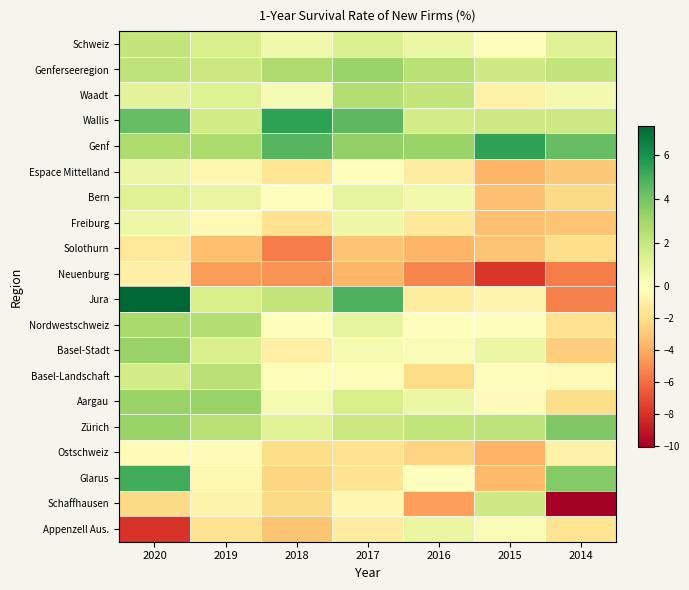

What is the greatest value displayed?

7.3